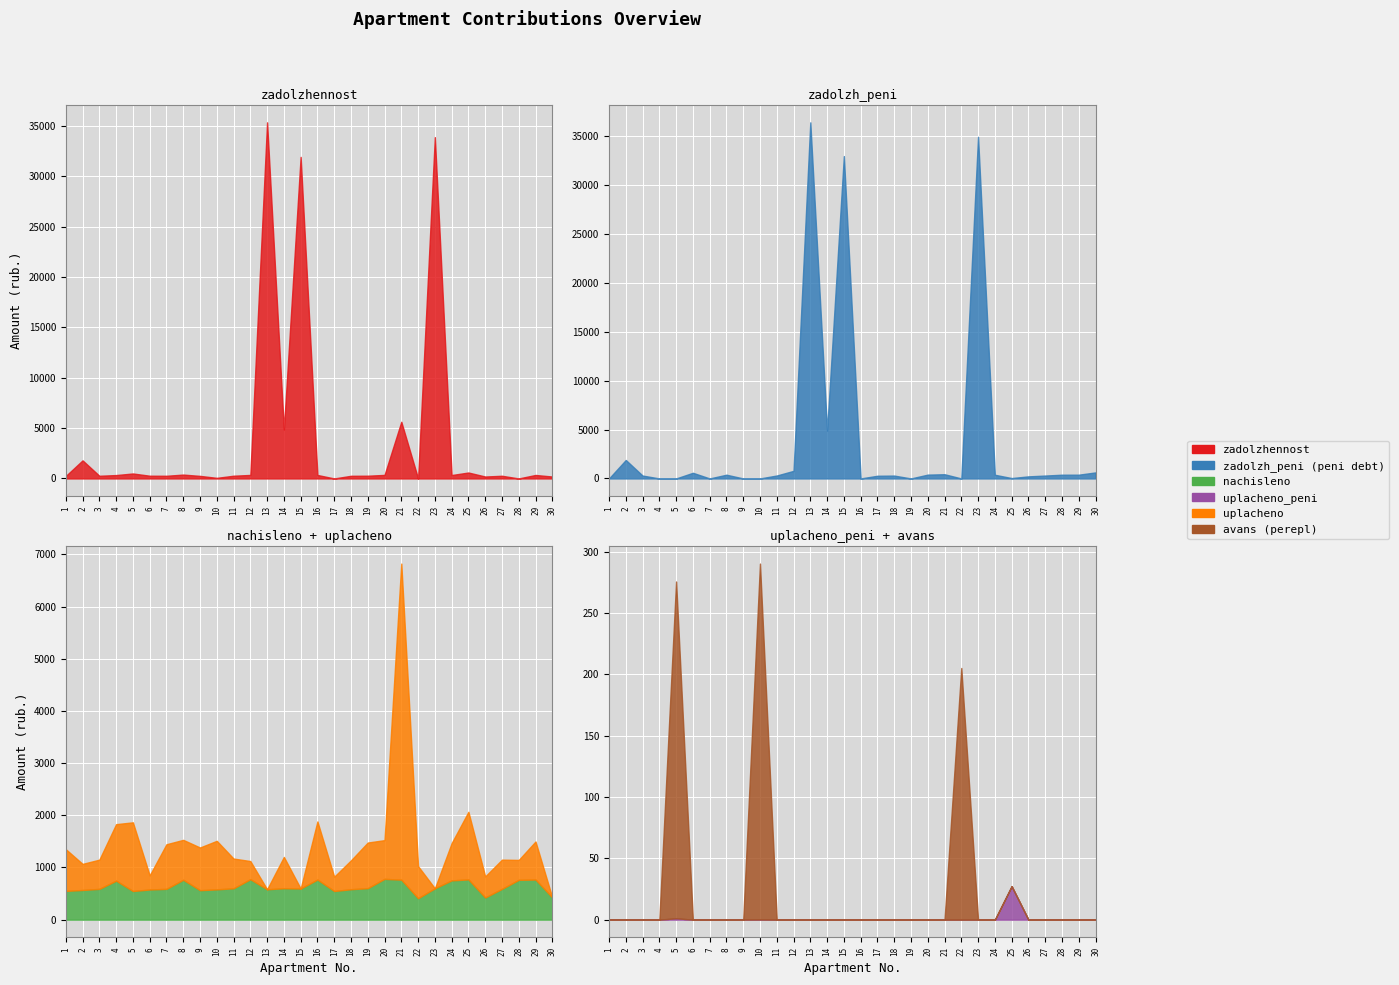

At which category does nachisleno reach its first local peak?

4